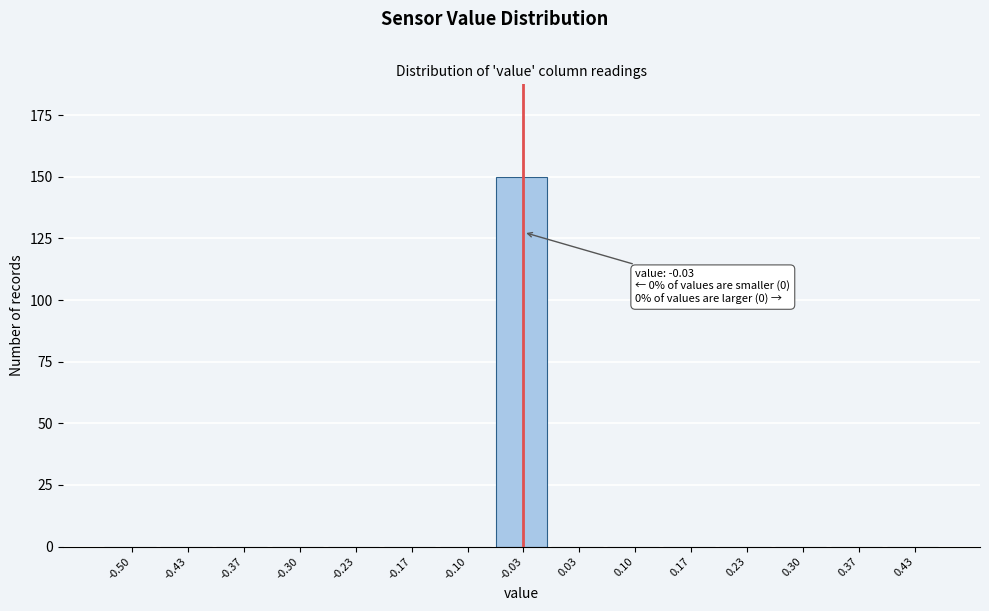

Reading right to left, list all the values displayed in this chart.

0.43=0	0.37=0	0.30=0	0.23=0	0.17=0	0.10=0	0.03=0	-0.03=150	-0.10=0	-0.17=0	-0.23=0	-0.30=0	-0.37=0	-0.43=0	-0.50=0